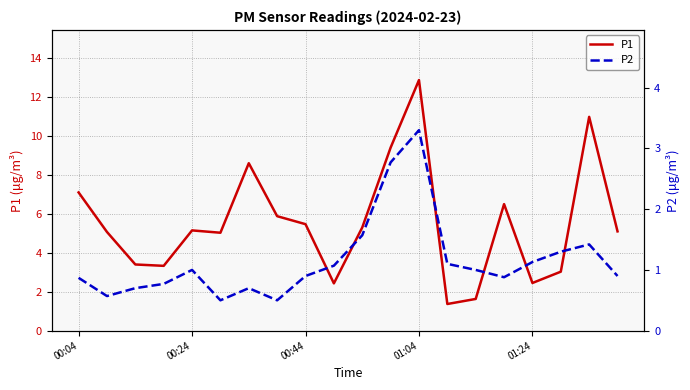

What is the smallest value displayed?

0.5